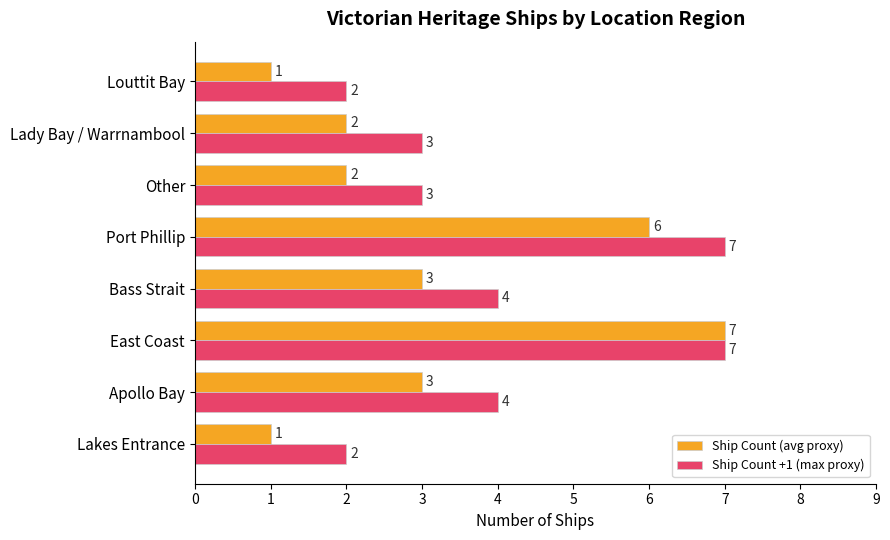

At how many categories does at least one series exceed 1?

8